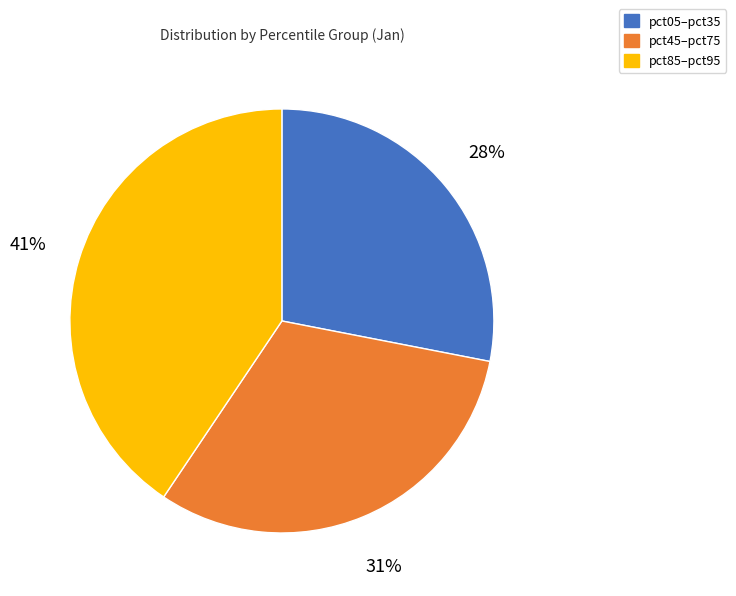

Does any single category account for the majority?

No